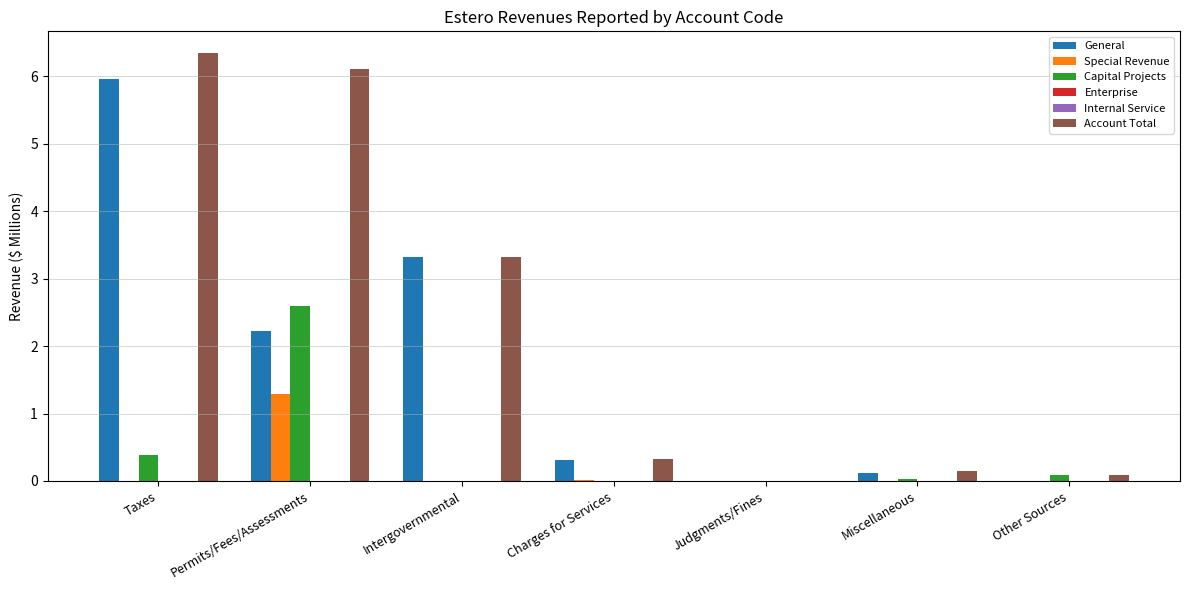

At Judgments/Fines, list the series in order from largest to smallest.

General, Account Total, Special Revenue, Capital Projects, Enterprise, Internal Service